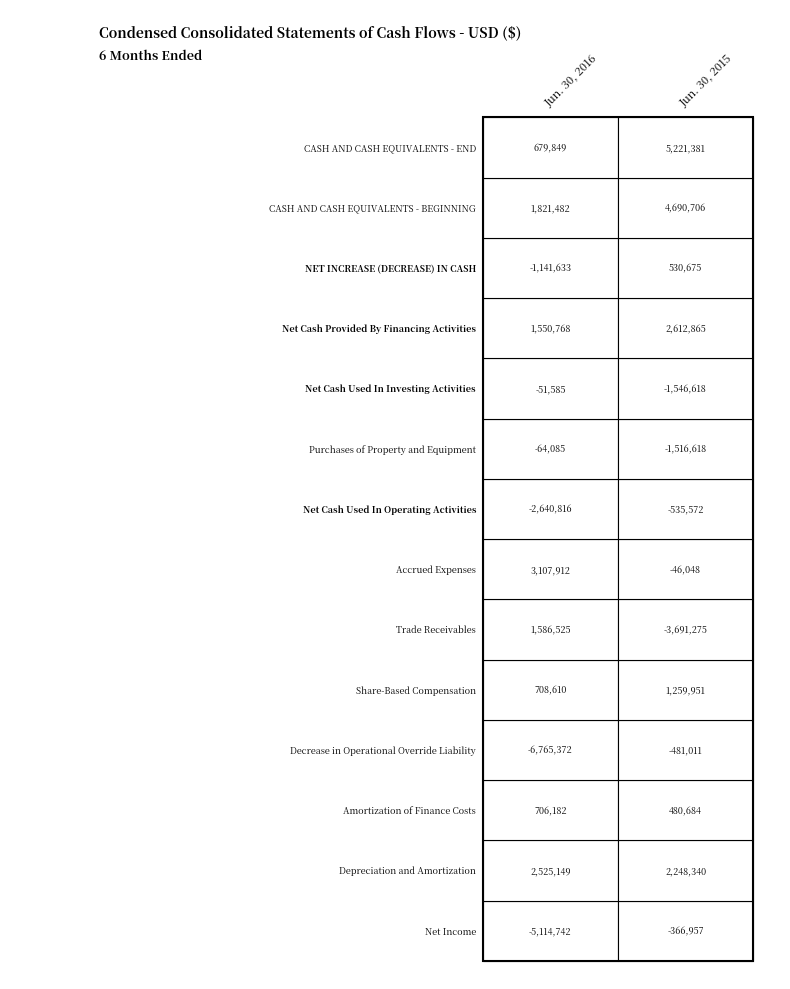

How many values in the Depreciation and Amortization series are below 2525149?

1